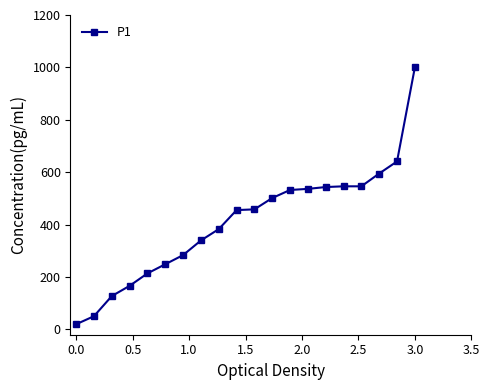

What is the sum of all values?

8191.1